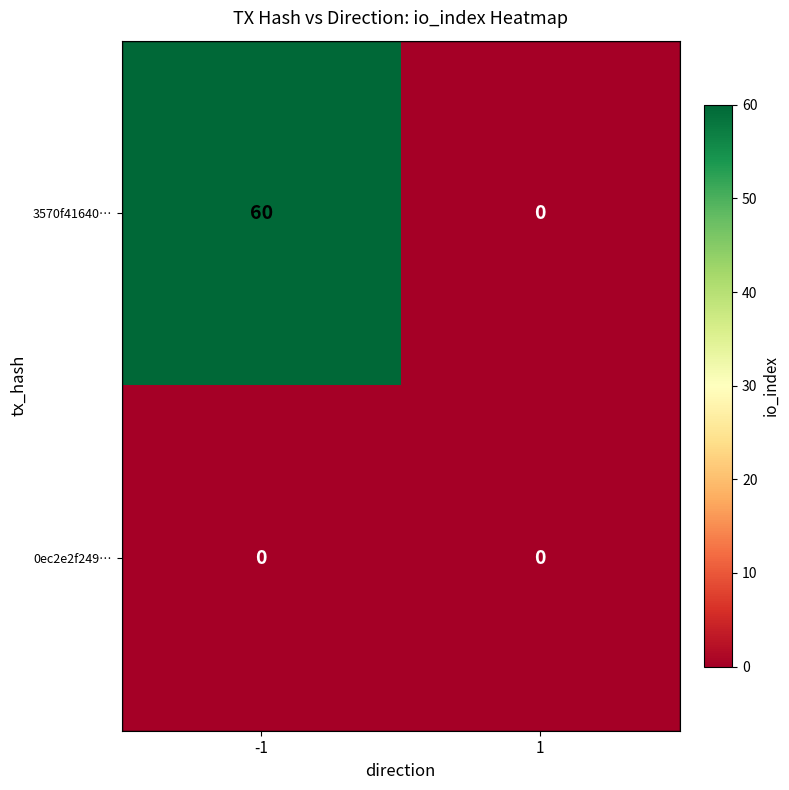

What is the spread (max minus min) of values at -1?

60